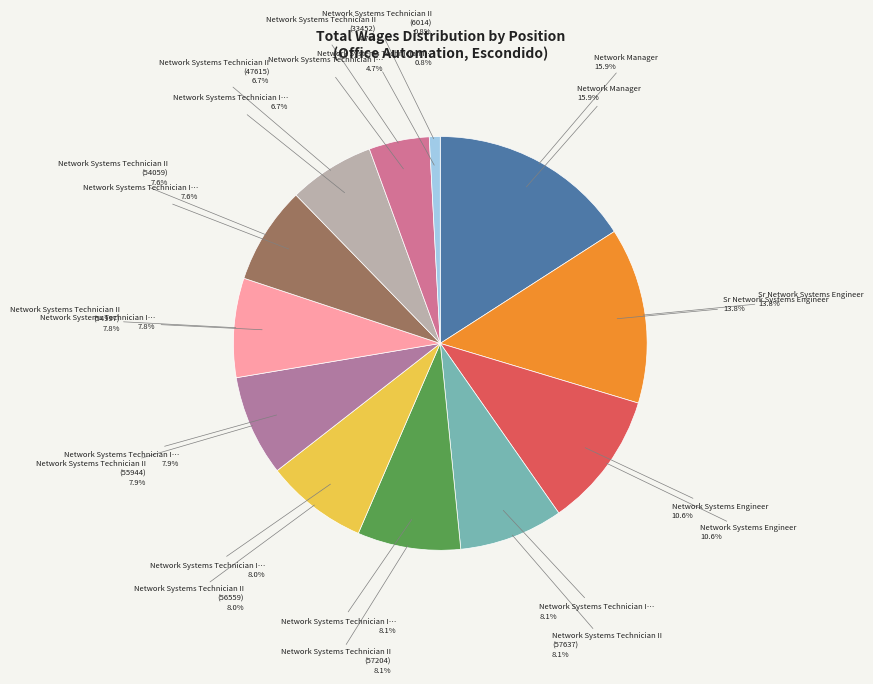

What is the smallest slice in the pie chart?

Network Systems Technician II (6014)